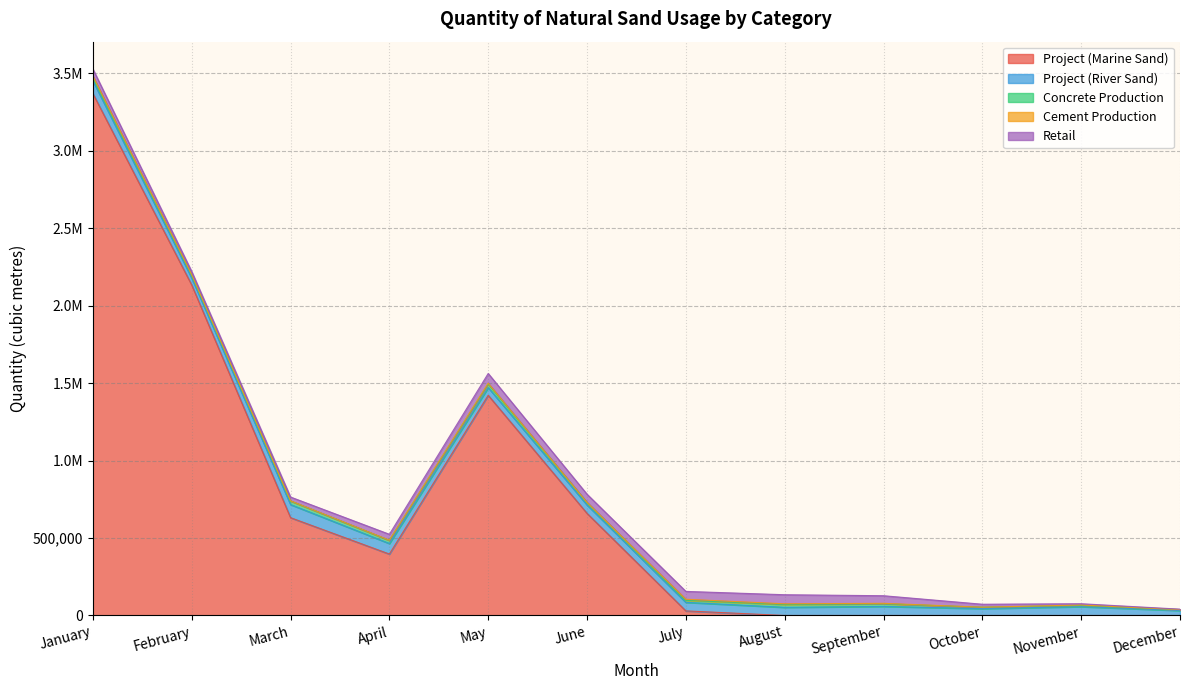

How many data points in Cement Production are above 2815?

5